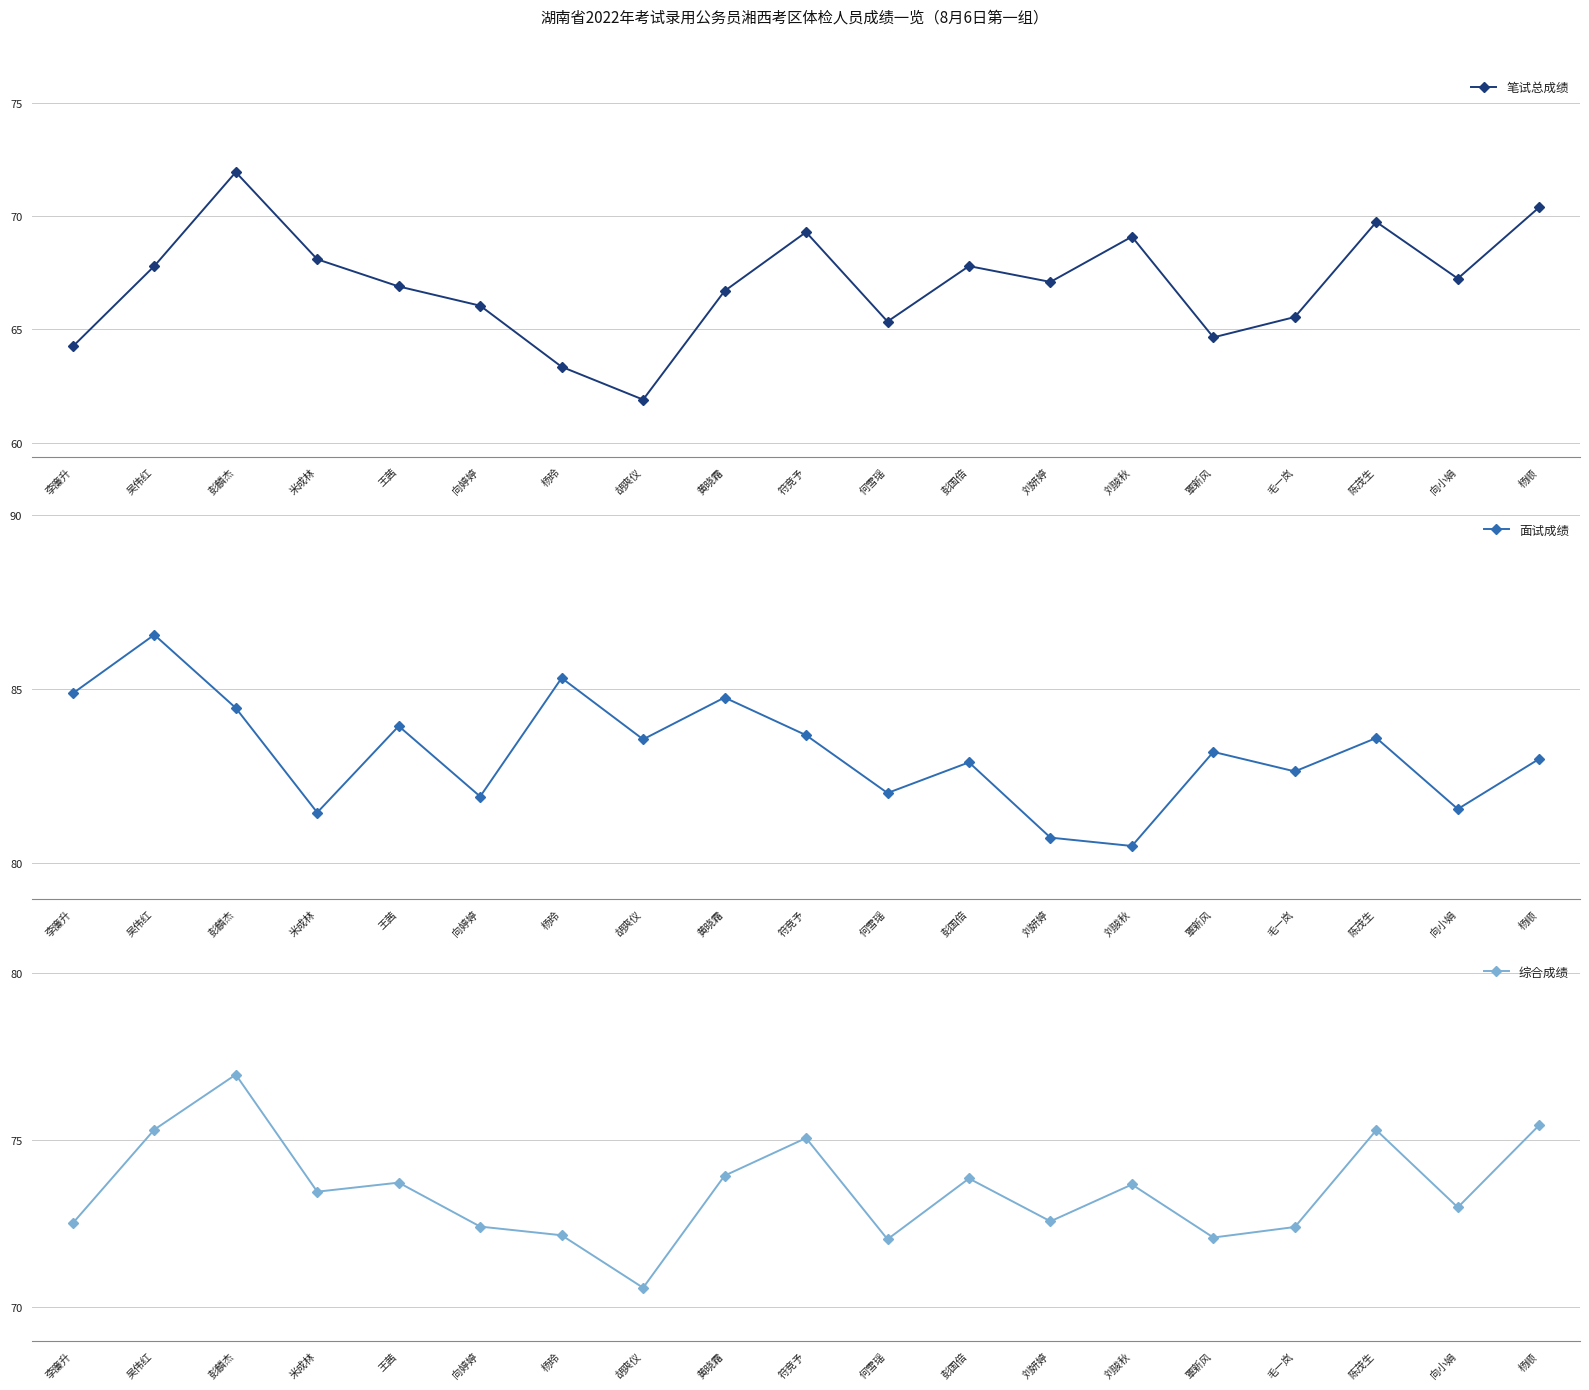

Is it true that 笔试总成绩 equals 66.0 at 向婷婷?

True